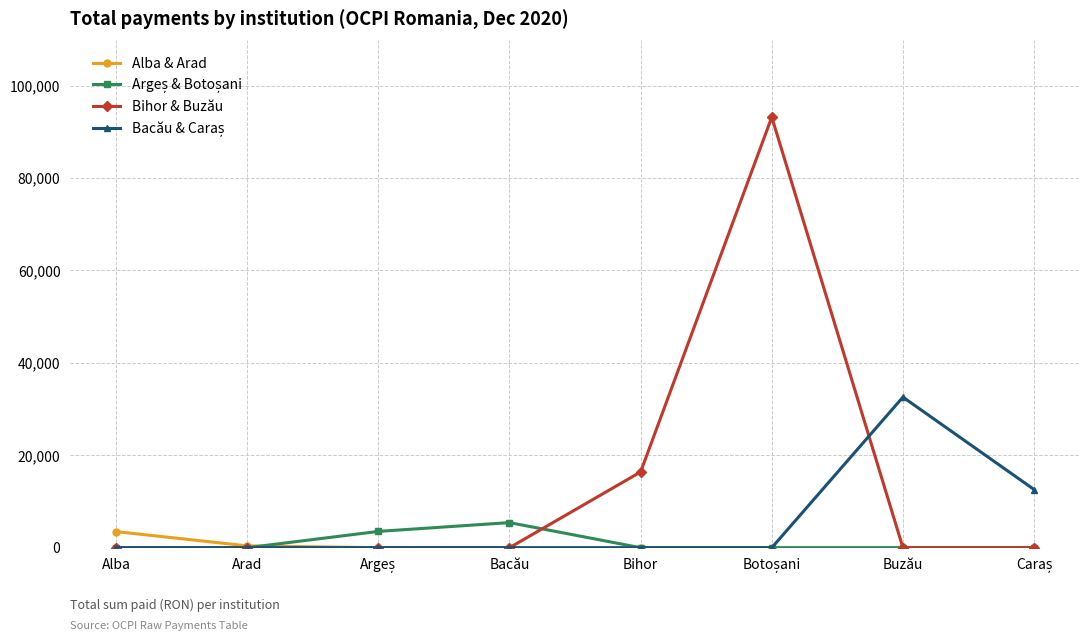

Which series has the widest spread of values?

Bihor & Buzău